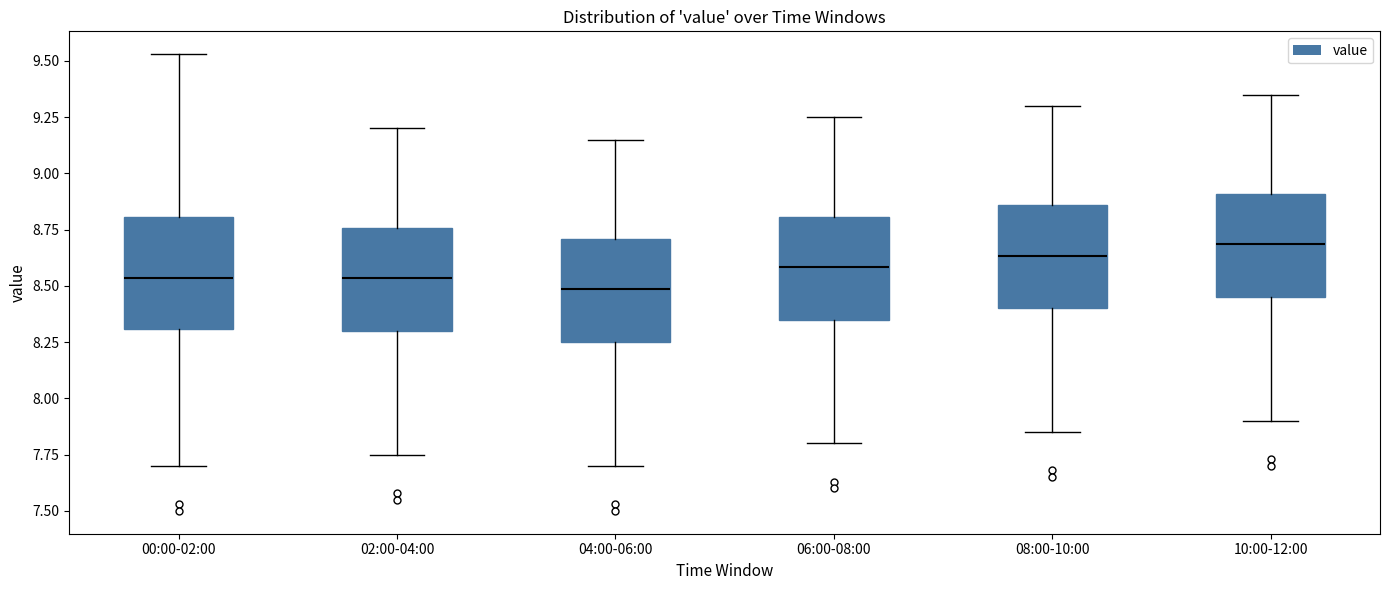

Which box has the lowest median line?

04:00-06:00